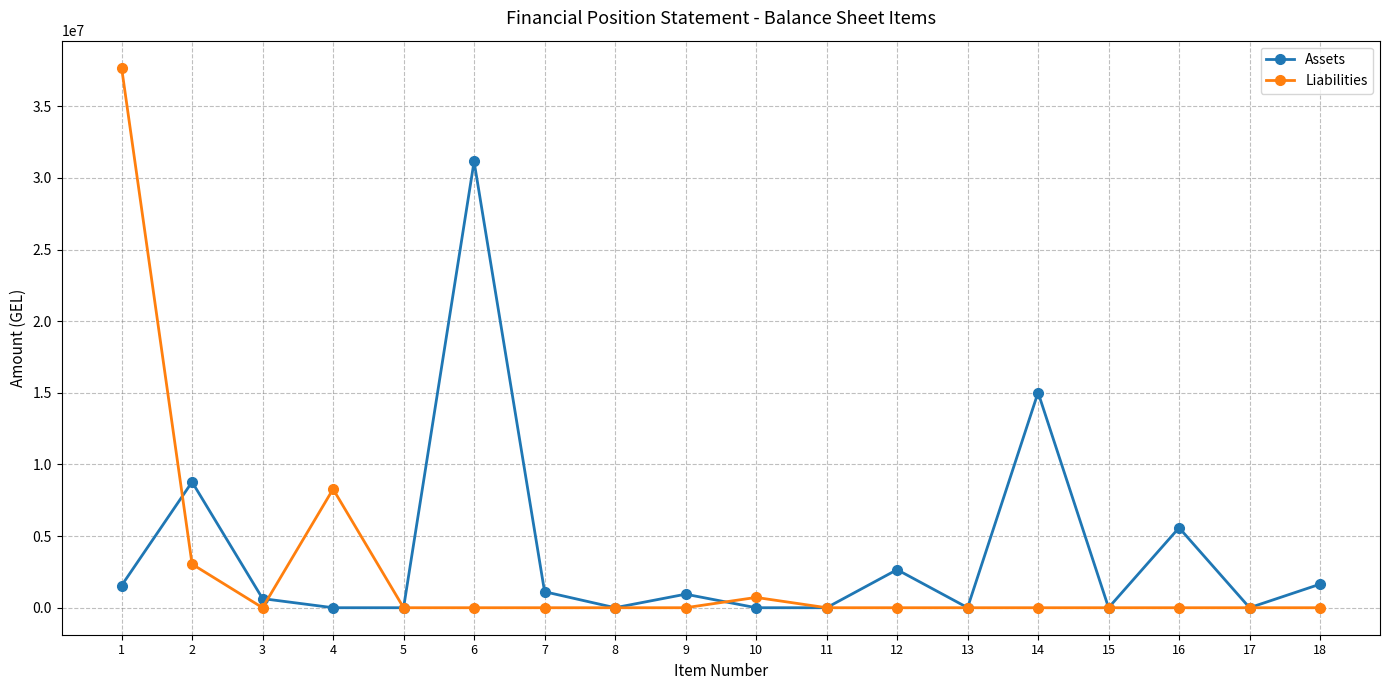

Does the chart have visible grid lines?

Yes